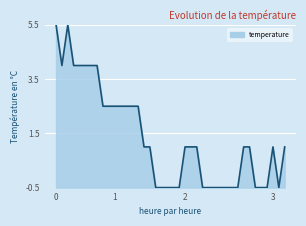

What is the difference between the maximum and minimum values?

6.0